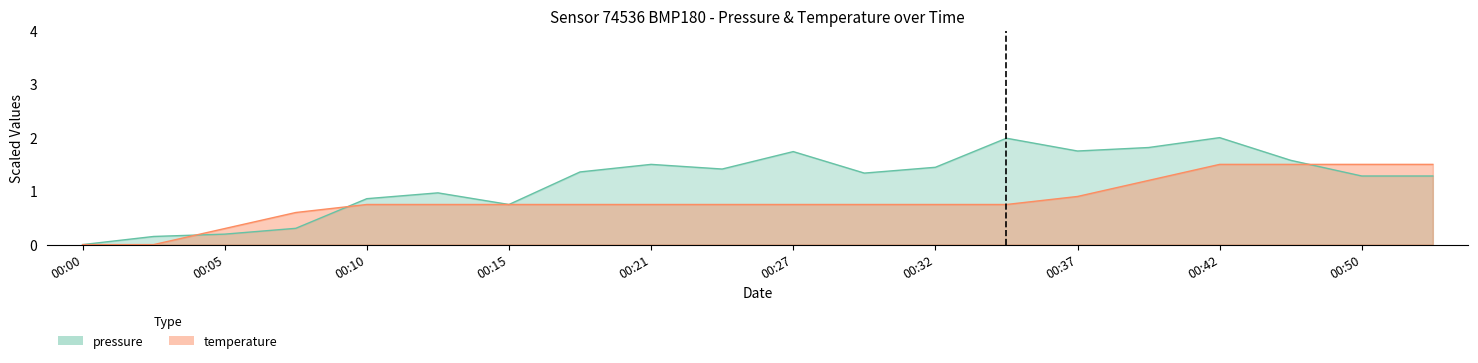

Rank the series by their maximum value, from lowest to highest.

temperature, pressure